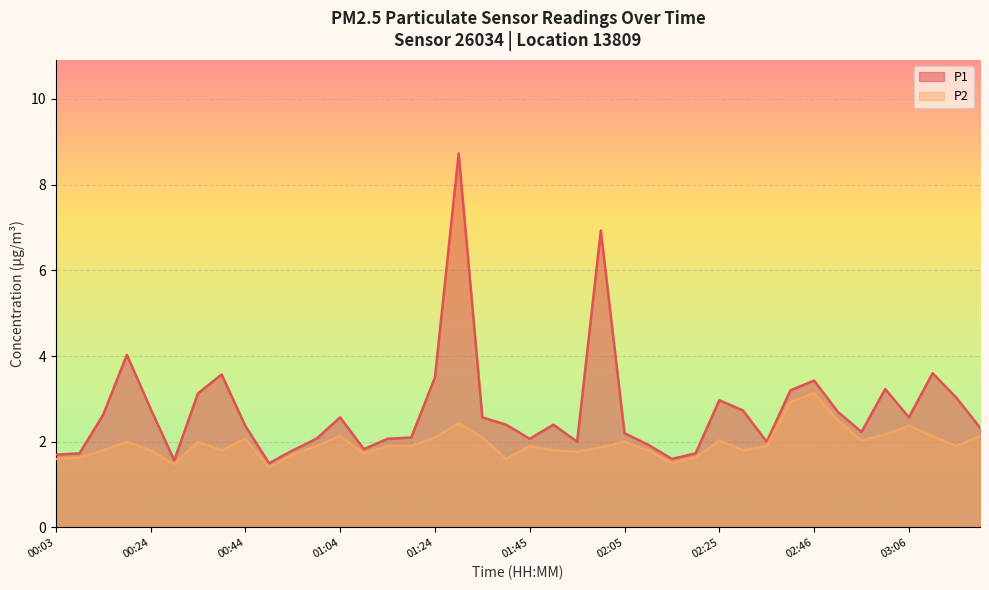

The P2 series shows 2.3 at 00:49. True or false?

False